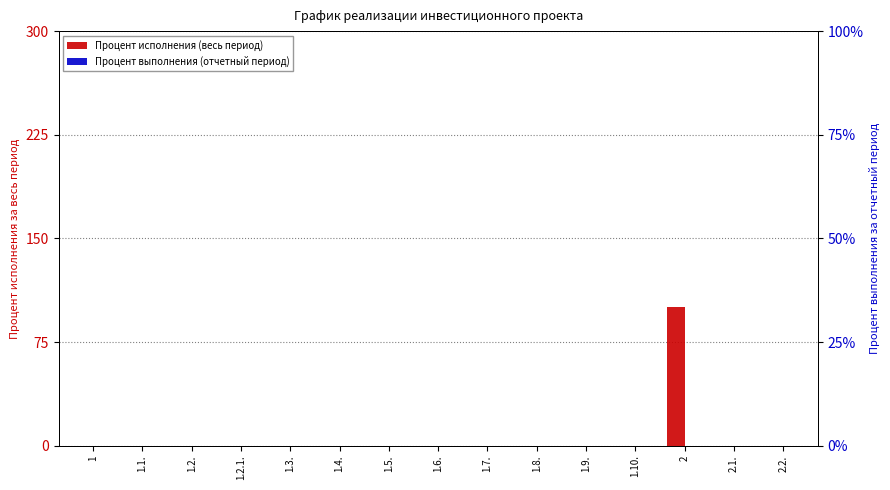

What position from the right is 1.9.?

5